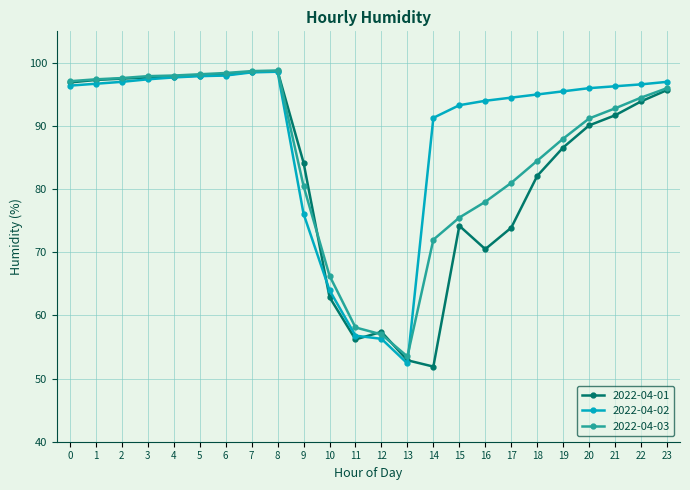

At how many categories does at least one series exceed 65?

21